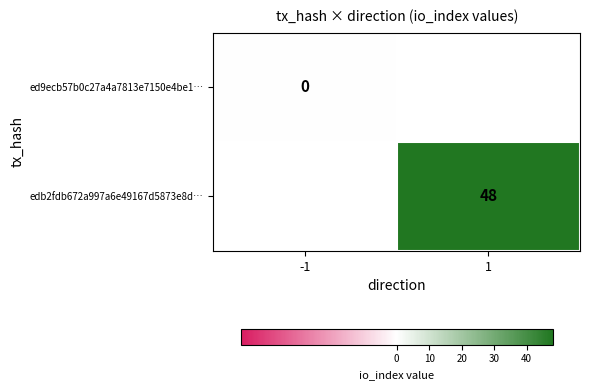

The value of edb2fdb672a997a6e49167d5873e8d… at 1 is 27. True or false?

False